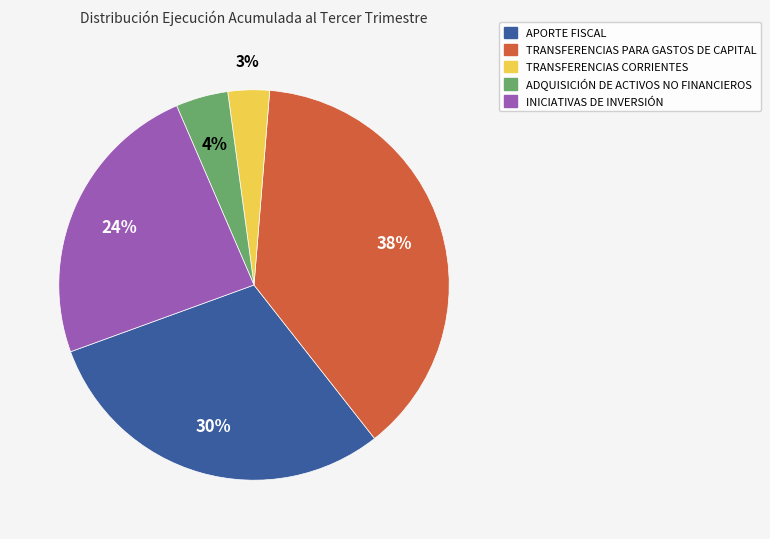

Which has a higher value, TRANSFERENCIAS PARA GASTOS DE CAPITAL or TRANSFERENCIAS CORRIENTES?

TRANSFERENCIAS PARA GASTOS DE CAPITAL